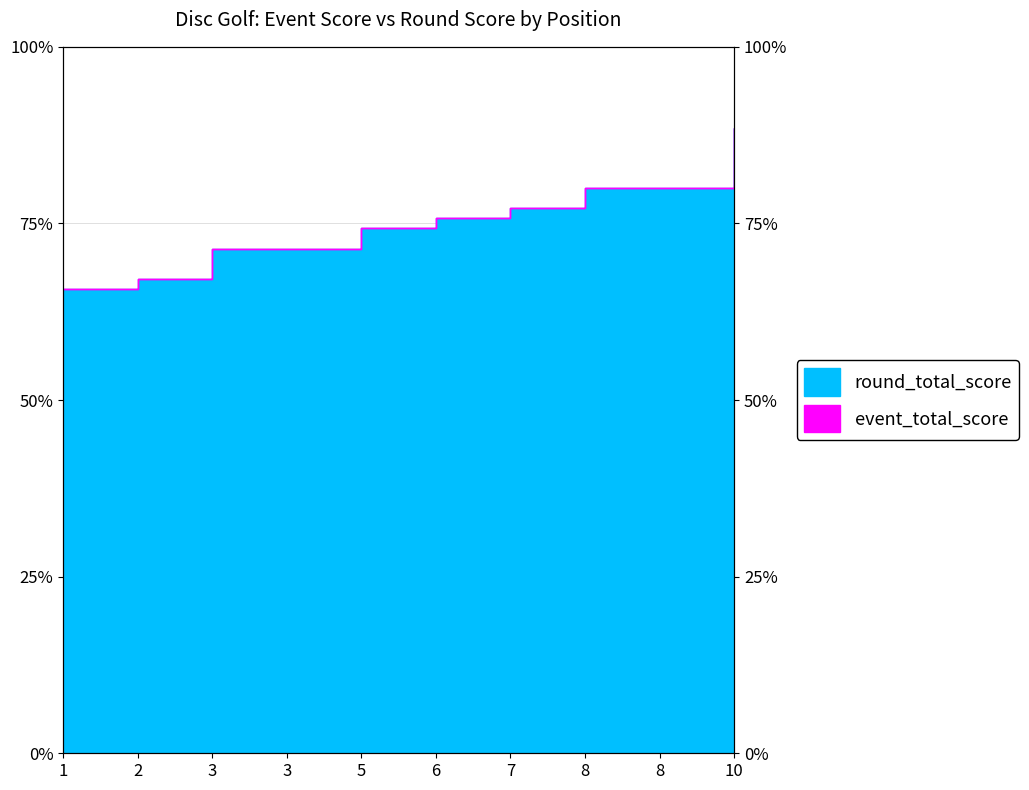

How many values in the round_total_score series exceed 75?

5